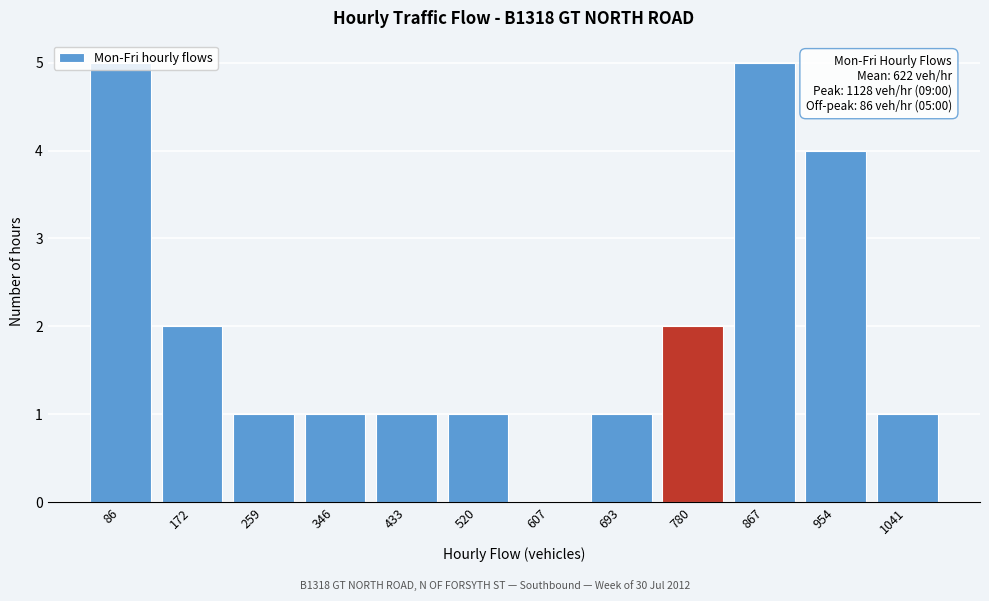

Between 86 and 346, which is larger?

86